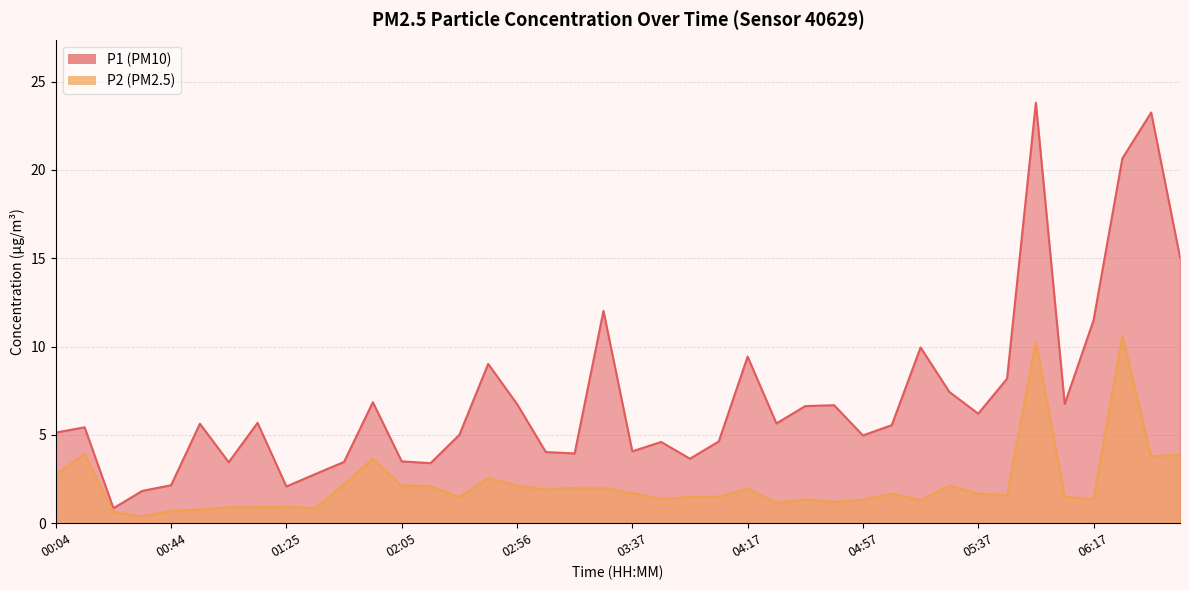

Rank the categories by P1 value from lowest to highest.

00:24, 00:34, 01:25, 00:44, 01:35, 02:16, 01:04, 01:45, 02:05, 03:57, 03:17, 03:06, 03:37, 03:47, 04:07, 04:57, 02:26, 00:04, 00:14, 05:07, 00:54, 04:27, 01:14, 05:37, 04:37, 04:47, 02:56, 06:07, 01:55, 05:27, 05:47, 02:36, 04:17, 05:17, 06:17, 03:27, 06:47, 06:27, 06:37, 05:57